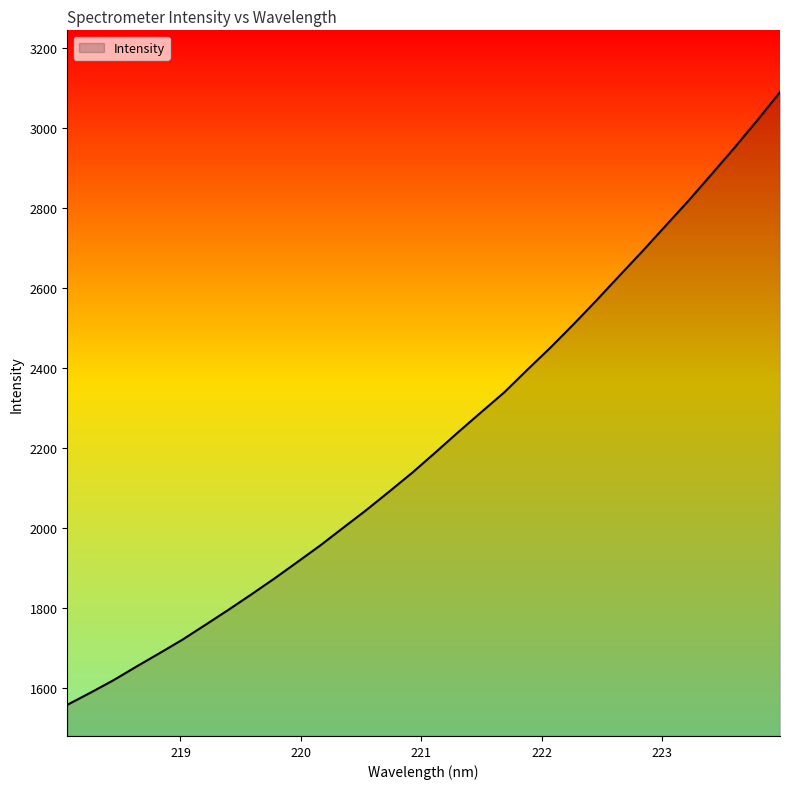

What is the maximum value shown in the chart?

3089.1